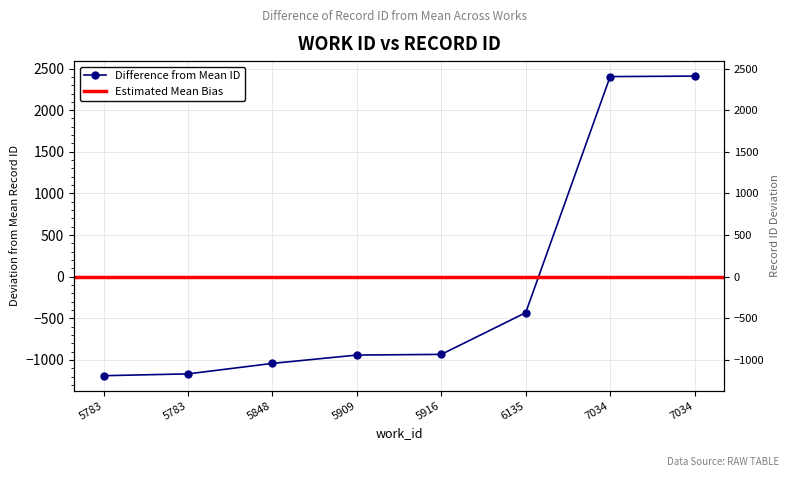

List the labels in order of value, largest first.

7034, 7034, 6135, 5916, 5909, 5848, 5783, 5783